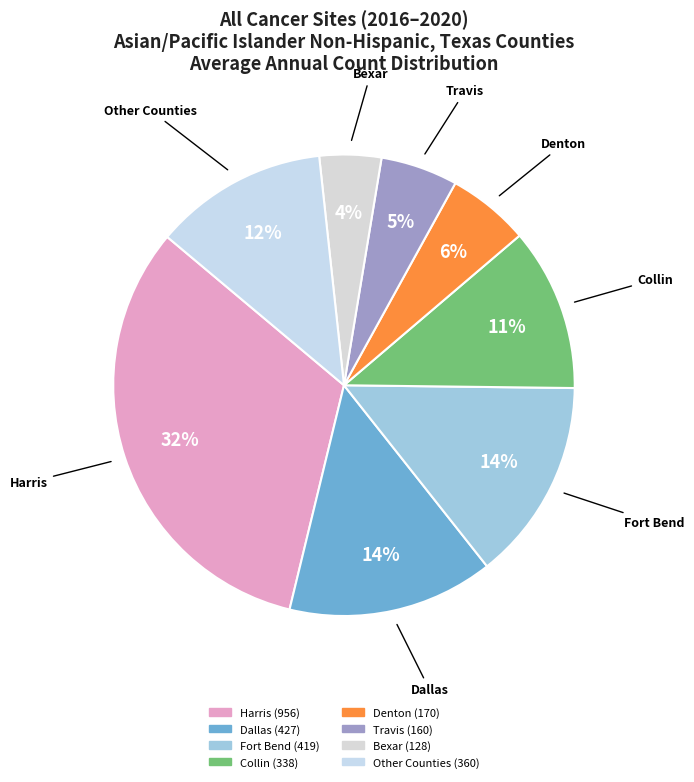

Does Dallas represent more than half of the total?

No